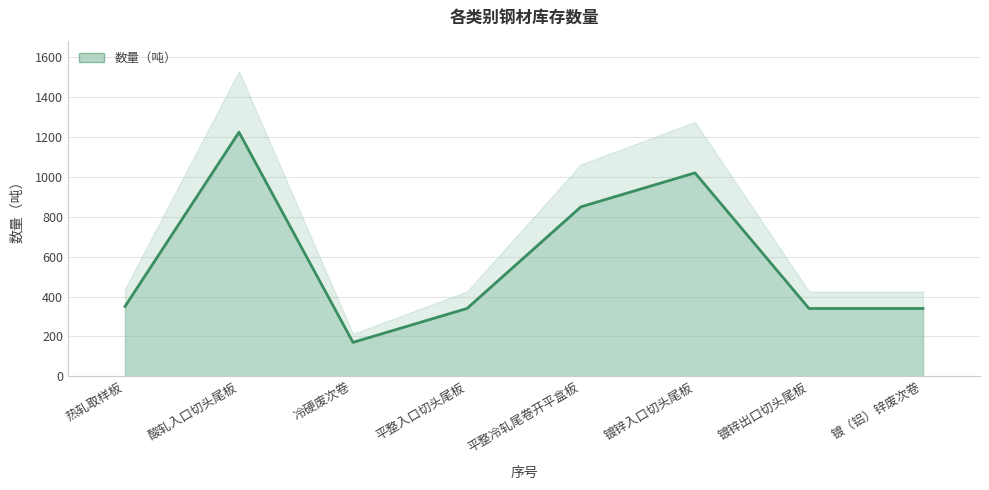

What is the label of the 4th point from the left?

平整入口切头尾板